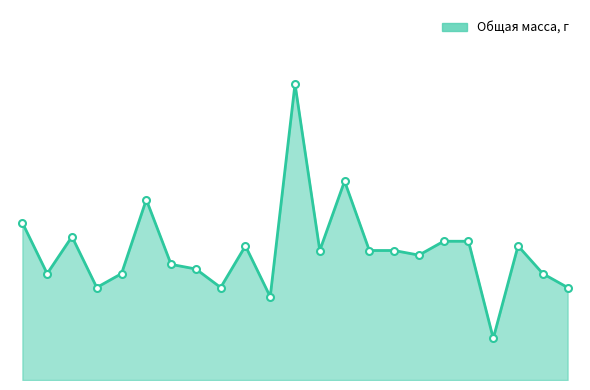

Reading left to right, extract all data points from this chart.

34	23	31	20	23	39	25	24	20	29	18	64	28	43	28	28	27	30	30	9	29	23	20